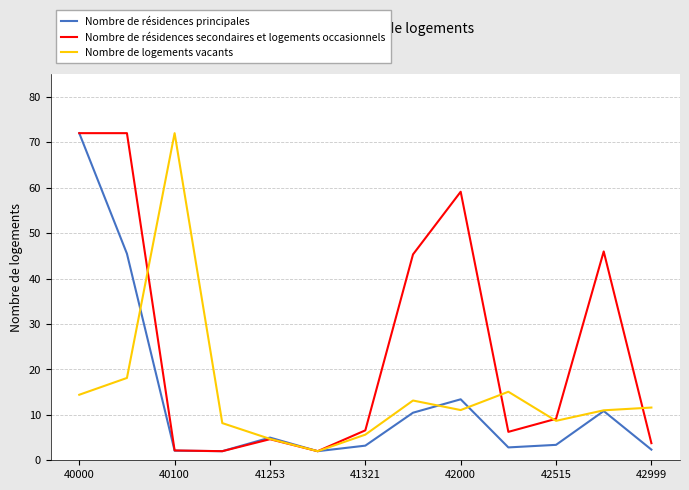

What are all the series names shown in the legend?

Nombre de résidences principales, Nombre de résidences secondaires et logements occasionnels, Nombre de logements vacants